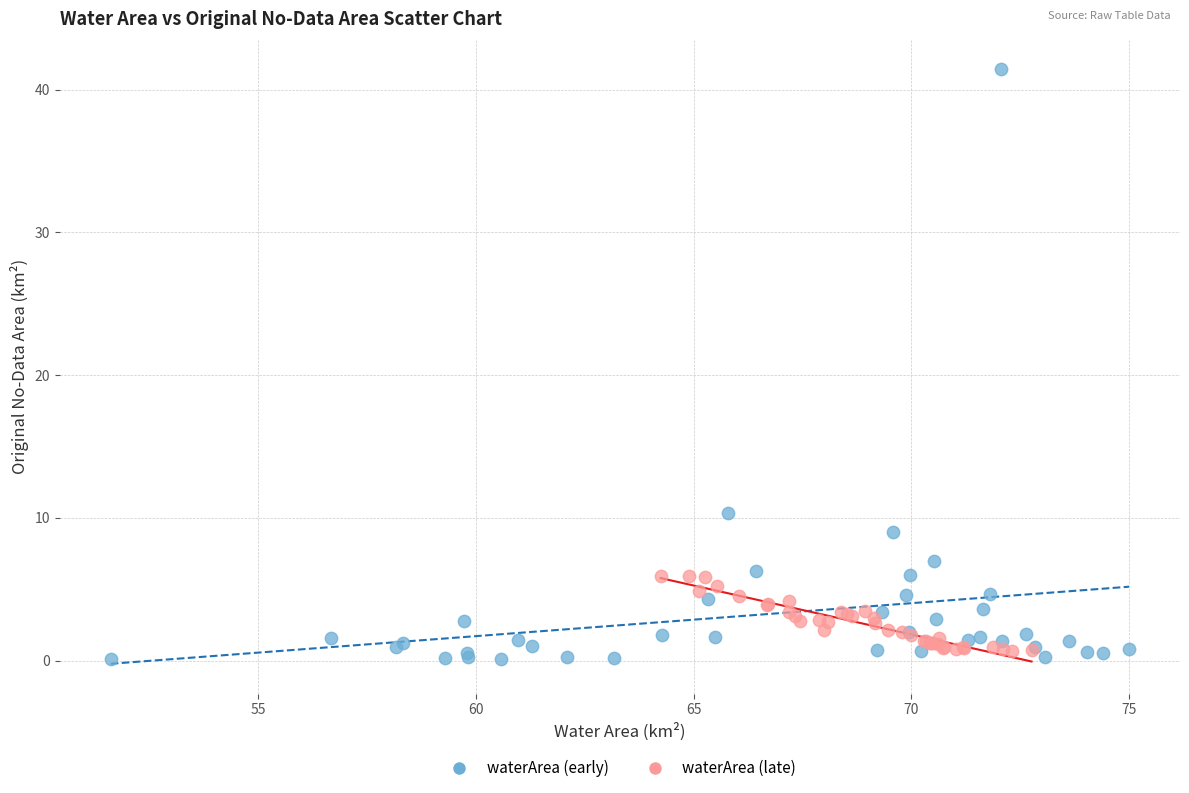

What are all the series names shown in the legend?

waterArea (early), waterArea (late)